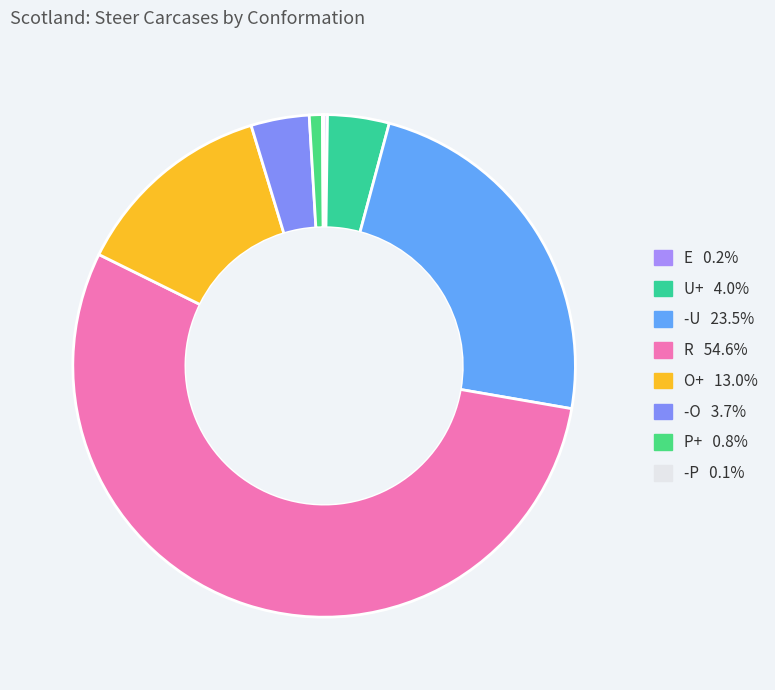

What is the ratio of the value at R to the value at O+?

4.2